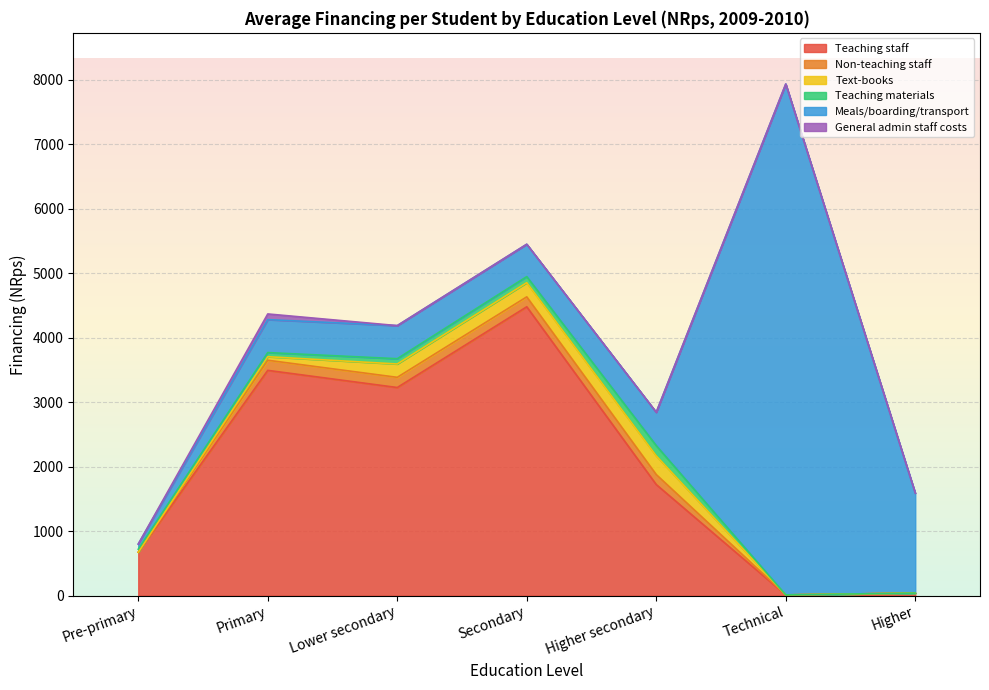

The value of Teaching materials at Higher secondary is 65. True or false?

False